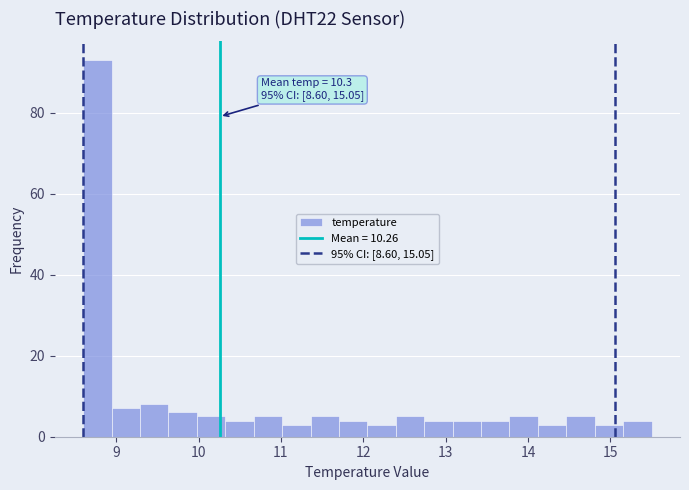

Around what value on the x-axis is the tallest bar? Give the approximate position of its centre, as read against the axis.

8.8